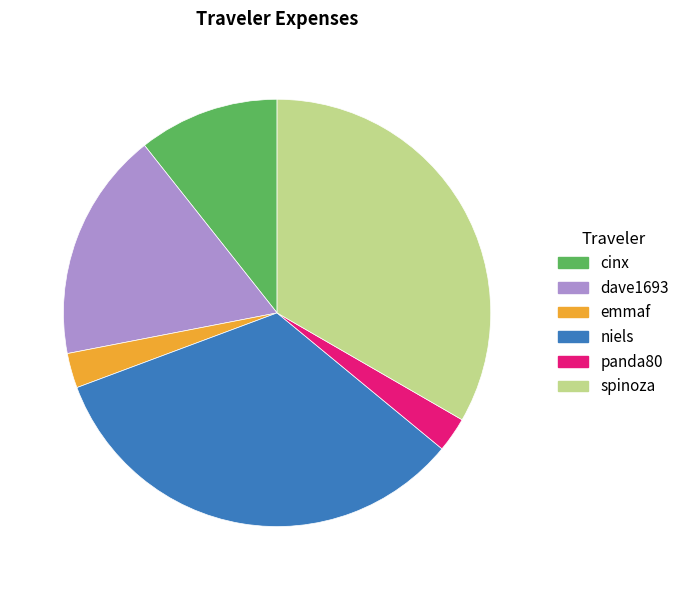

What is the ratio of the value at niels to the value at spinoza?

1.0